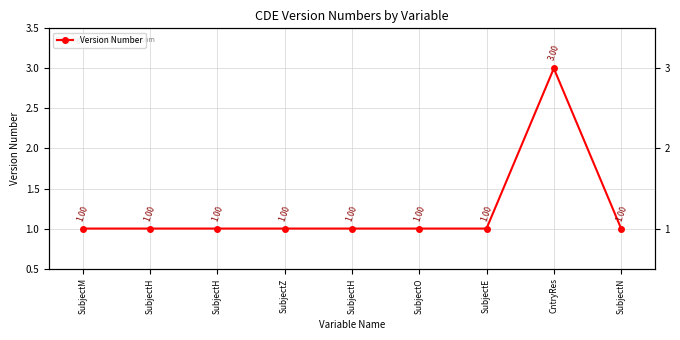

How many lines are shown in the chart?

1